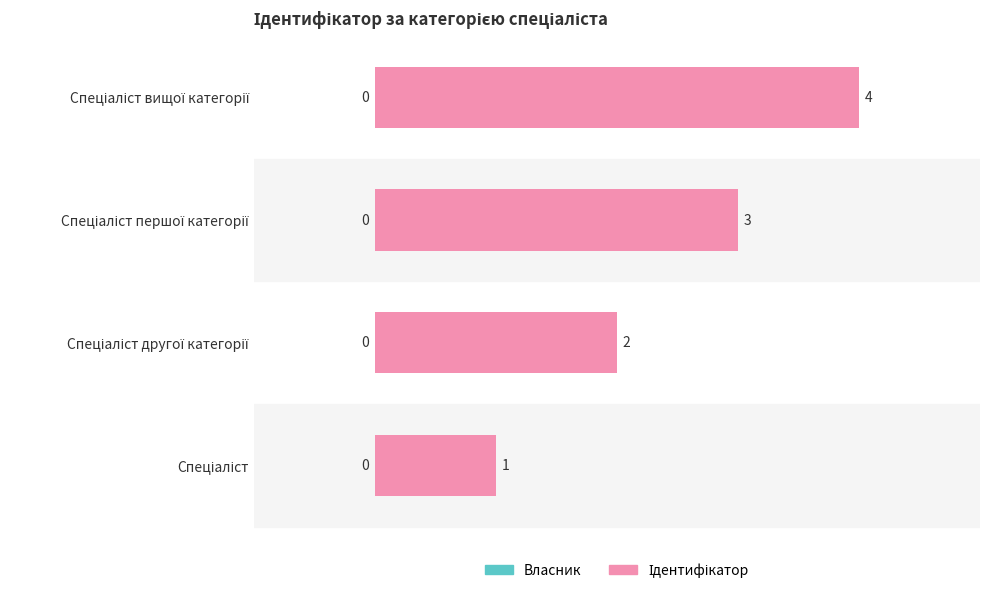

What is the difference between the maximum and minimum values?

3